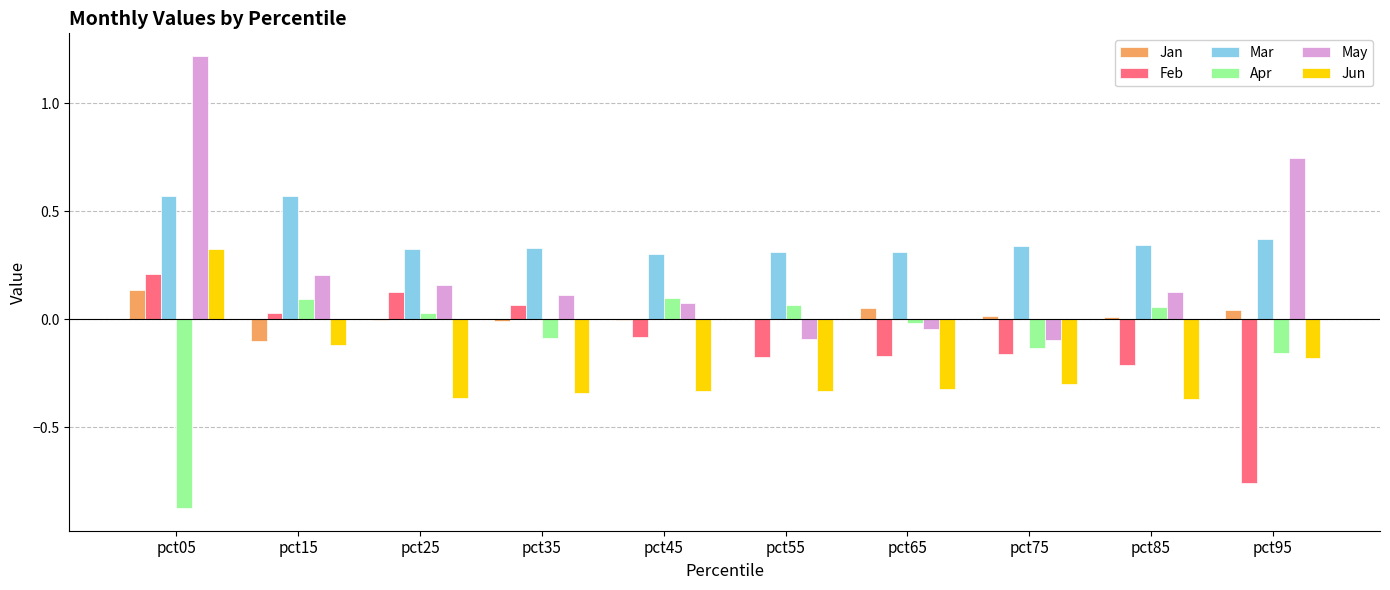

What is the greatest value displayed?

1.2